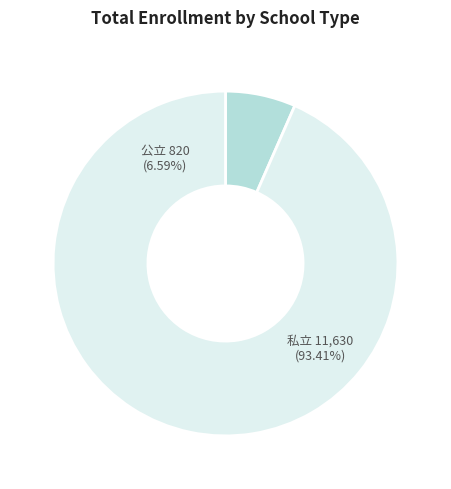

Rank the categories by value from lowest to highest.

公立, 私立